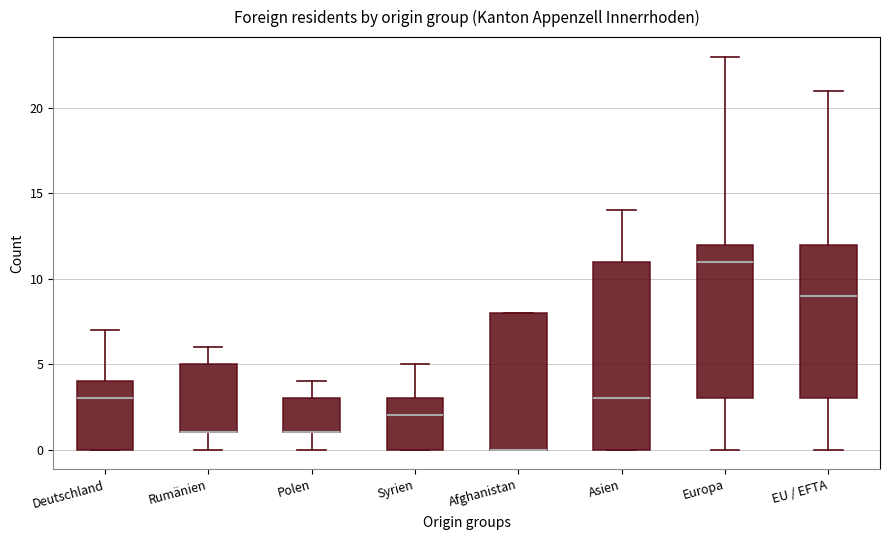

Reading left to right, read every box against the y-axis: the position of its median line, the range the box covers, and the ends of its whiskers. The values are not printed on the chart, so give them approximately, as read against the axis.

Deutschland: median 3, box 0 to 4, whiskers 0 to 7
Rumänien: median 1 (drawn on the box's lower edge), box 1 to 5, whiskers 0 to 6
Polen: median 1 (drawn on the box's lower edge), box 1 to 3, whiskers 0 to 4
Syrien: median 2, box 0 to 3, whiskers 0 to 5
Afghanistan: median 0 (drawn on the box's lower edge), box 0 to 8, whiskers 0 to 8
Asien: median 3, box 0 to 11, whiskers 0 to 14
Europa: median 11, box 3 to 12, whiskers 0 to 23
EU / EFTA: median 9, box 3 to 12, whiskers 0 to 21